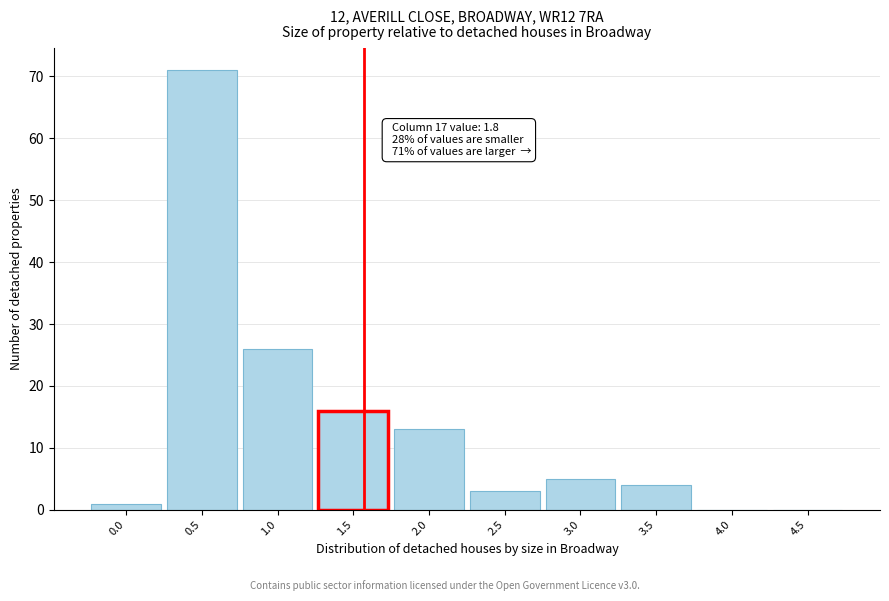

Reading left to right, what are all the values shown in this chart?

0.0=1	0.5=71	1.0=26	1.5=16	2.0=13	2.5=3	3.0=5	3.5=4	4.0=0	4.5=0